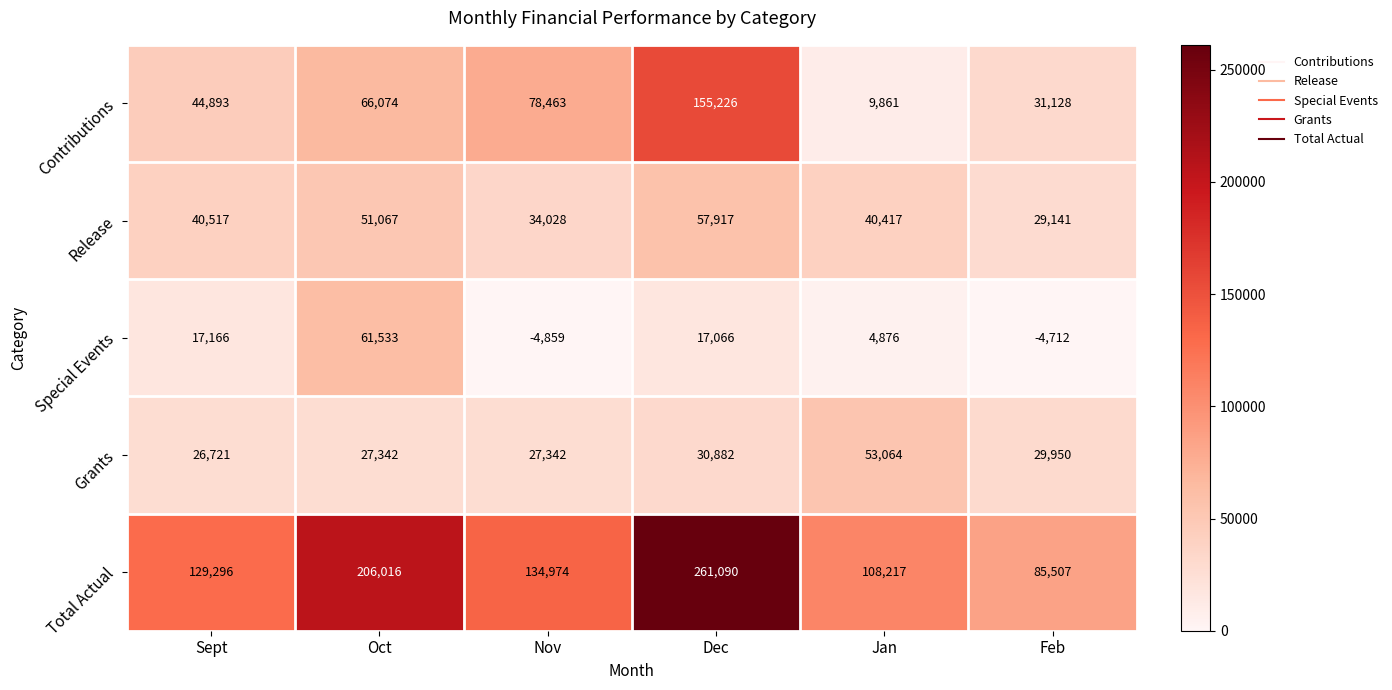

Count the number of data series in this chart.

5